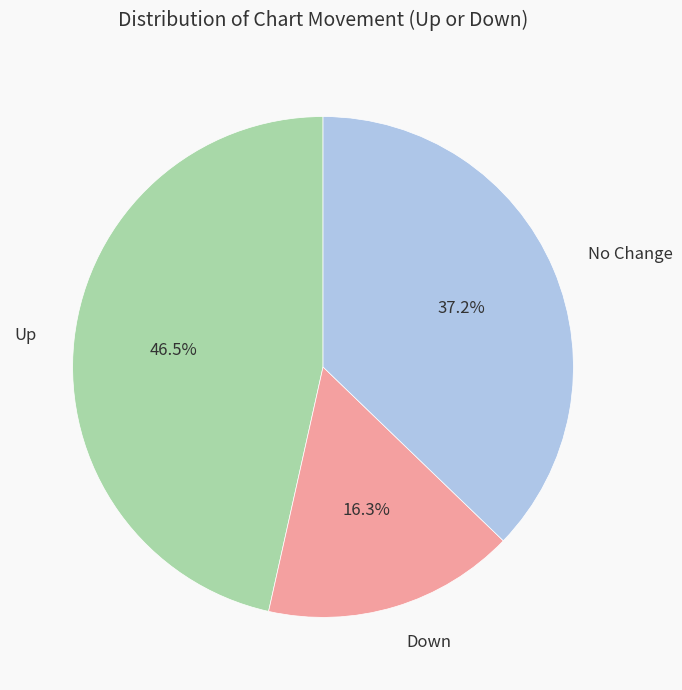

Which slice is the smallest?

Down